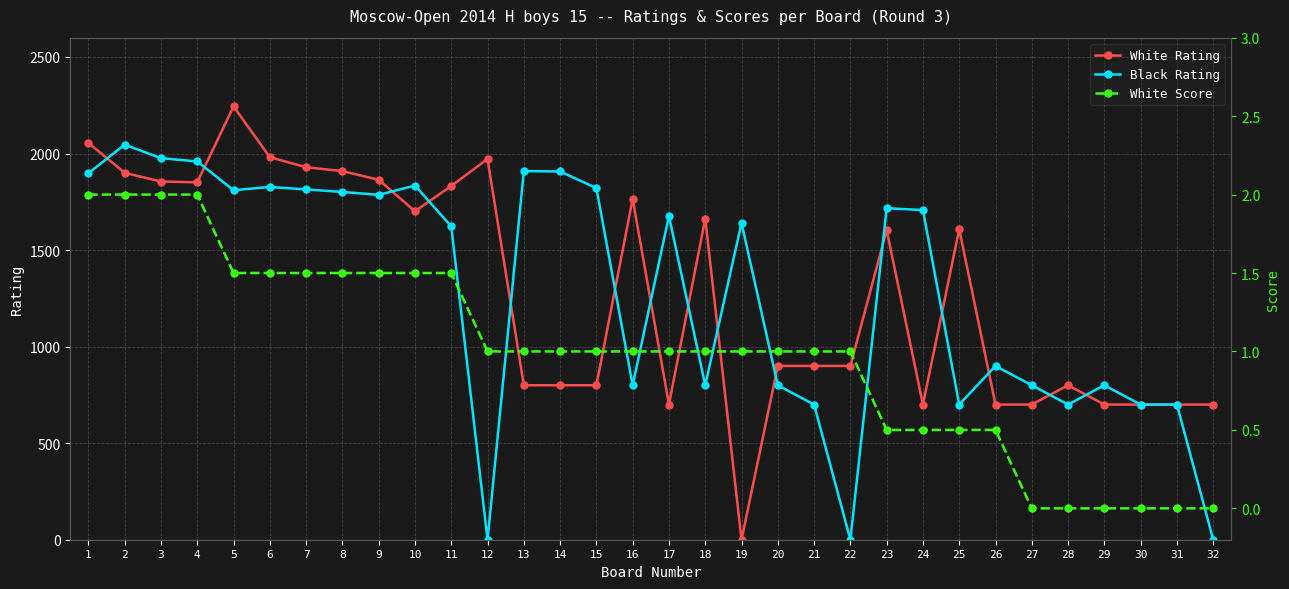

What is the difference between the maximum and minimum values in the White Score series?

2.0